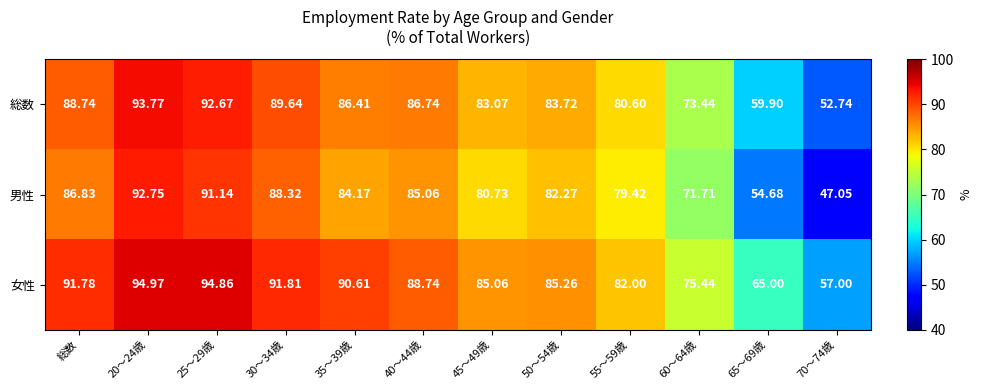

Rank the series by their maximum value, from highest to lowest.

女性, 総数, 男性